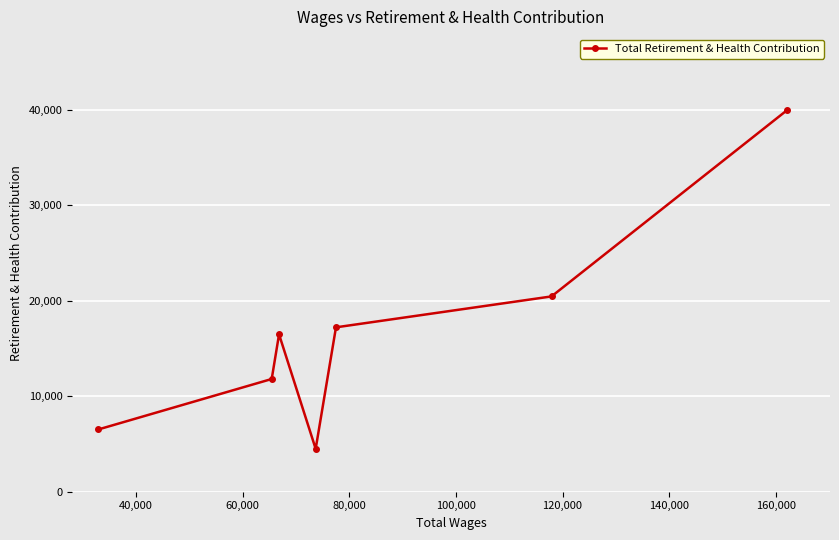

What is the average value?

16706